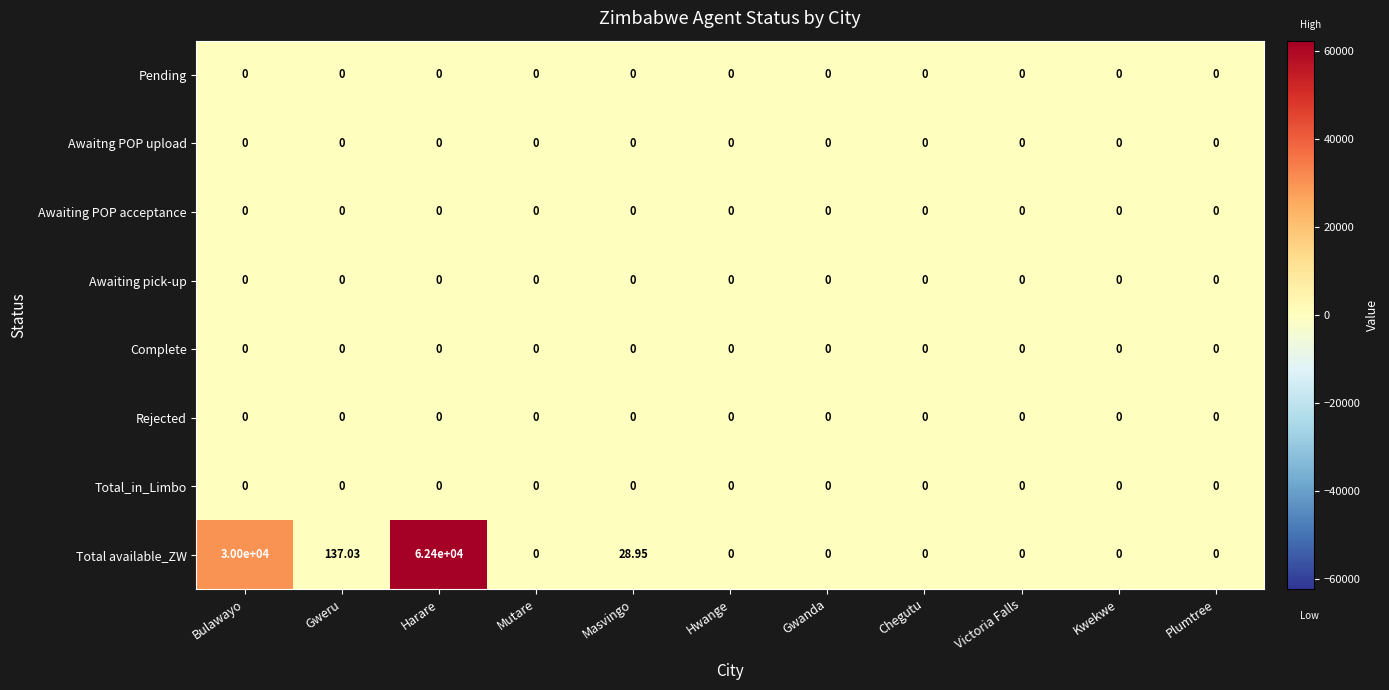

At which label does Total available_ZW reach its peak?

Harare